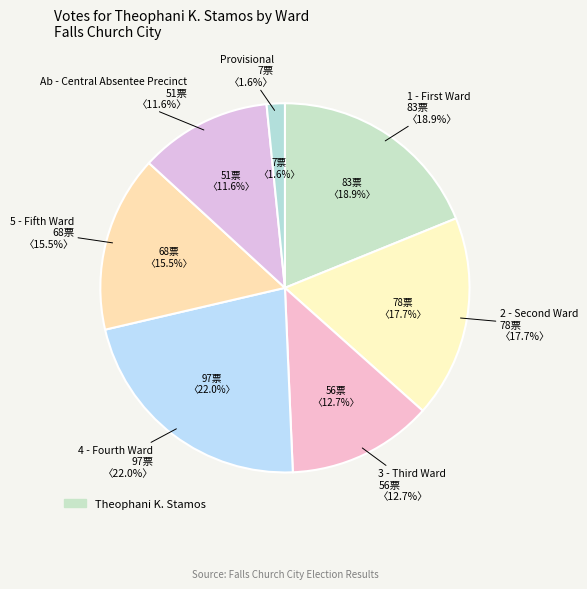

The Provisional slice represents 10% of the pie. True or false?

False